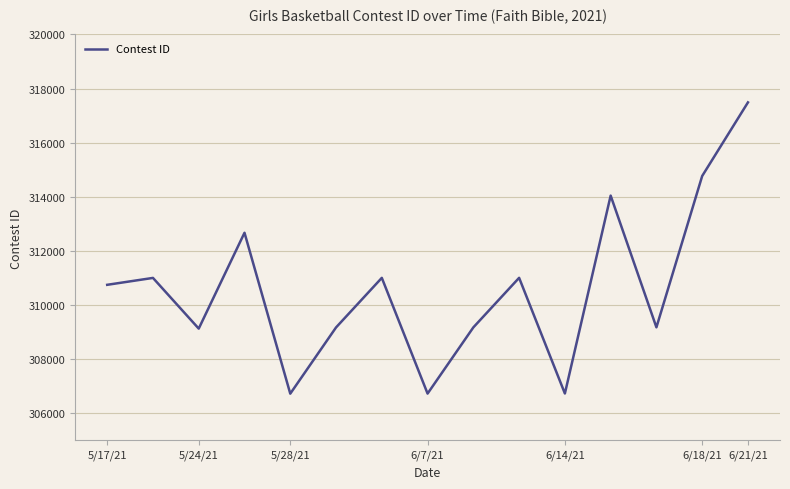

What is the difference between the maximum and minimum values?

10768